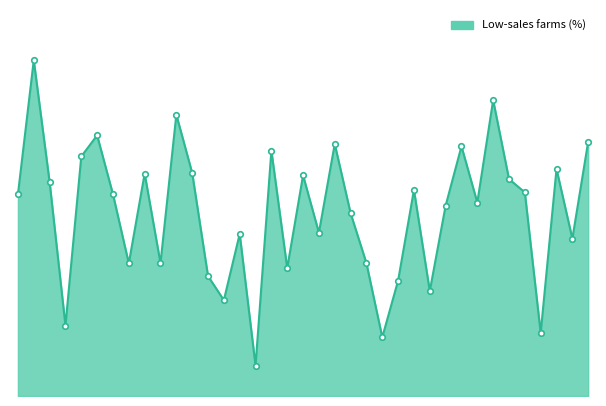

What is the maximum value shown in the chart?

100.0